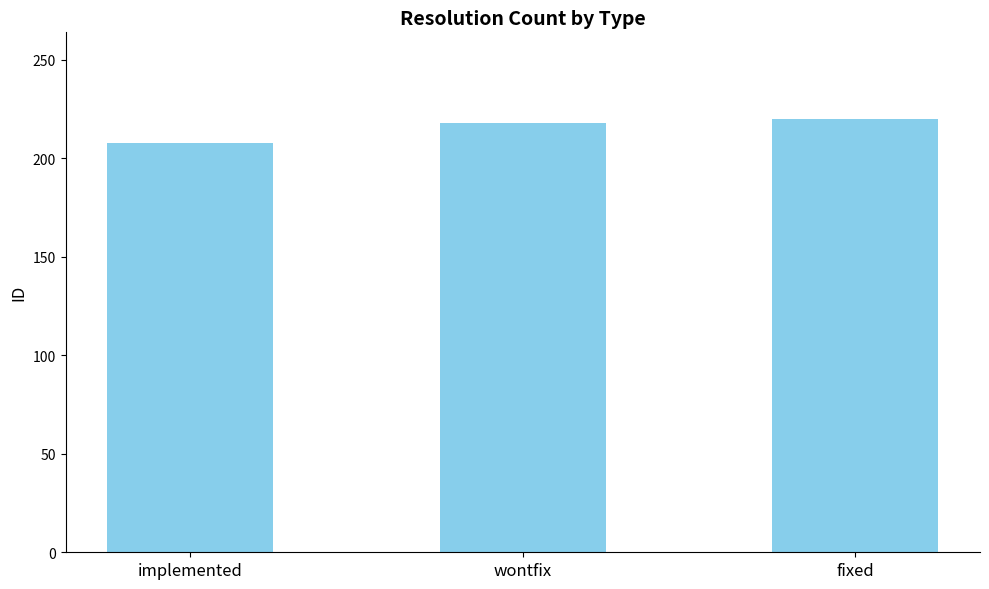

Count the number of data series in this chart.

1